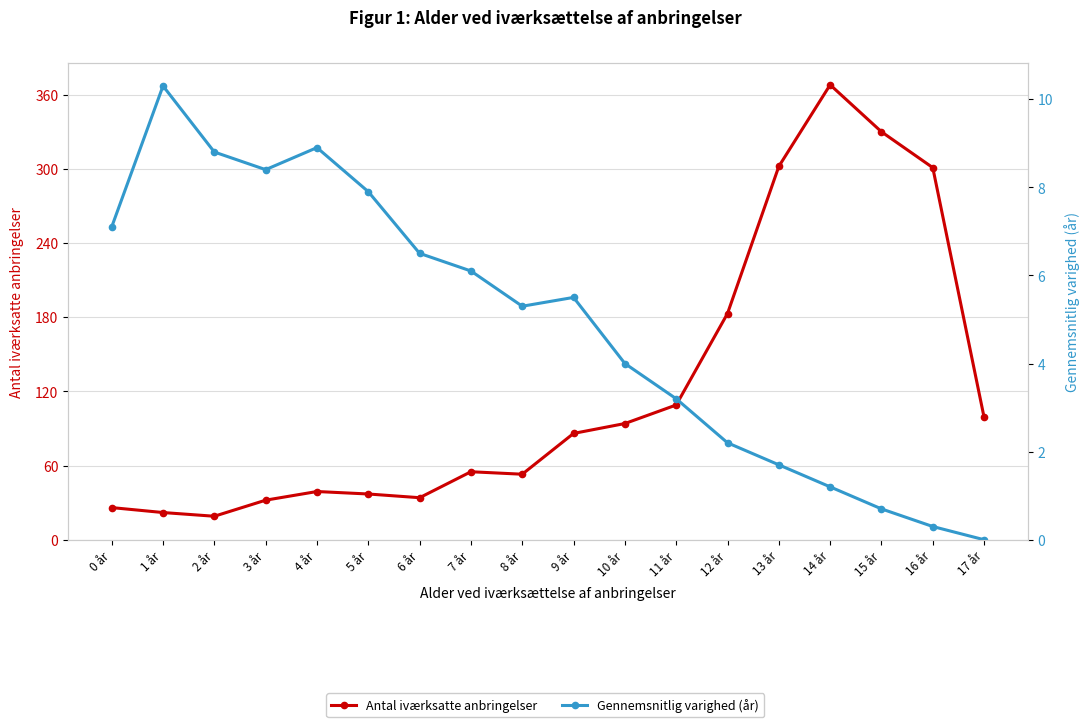

Which series has the largest total across all categories?

Antal iværksatte anbringelser